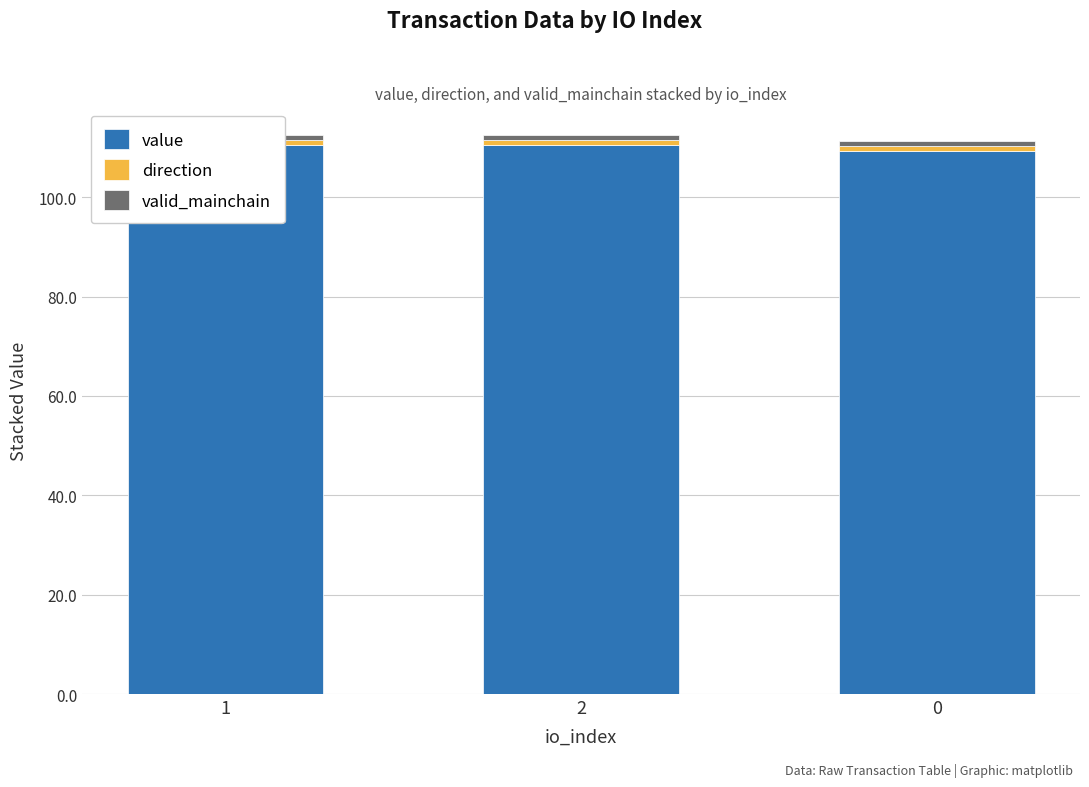

How many bars are there in each group?

3